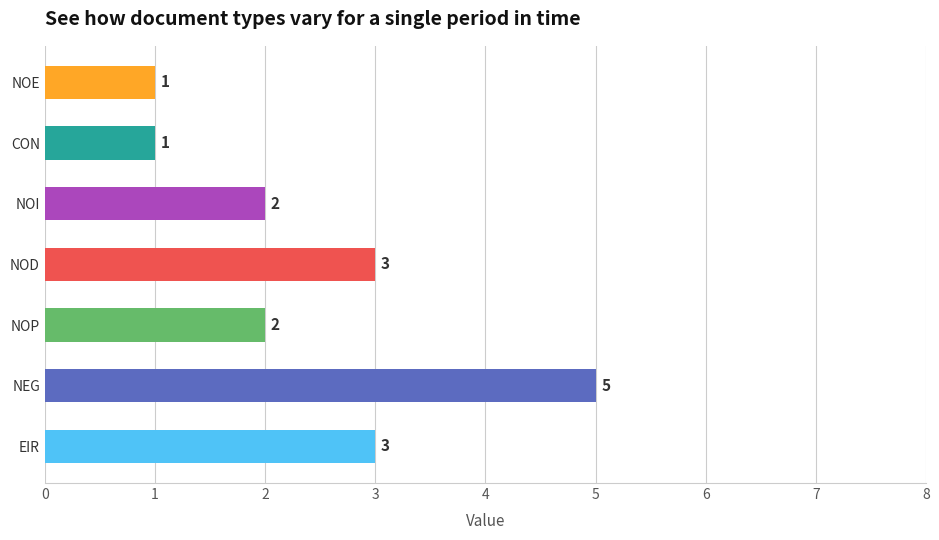

Rank the categories by value from highest to lowest.

NEG, EIR, NOD, NOP, NOI, CON, NOE